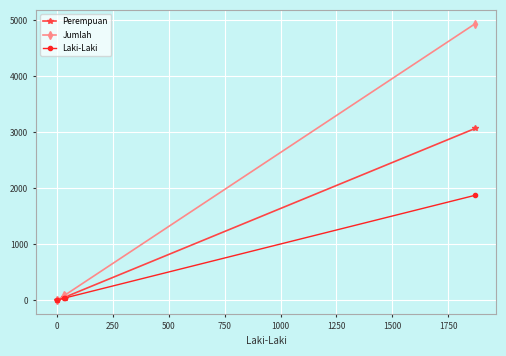

What is the value of the Perempuan point at the 2nd from the left?

47